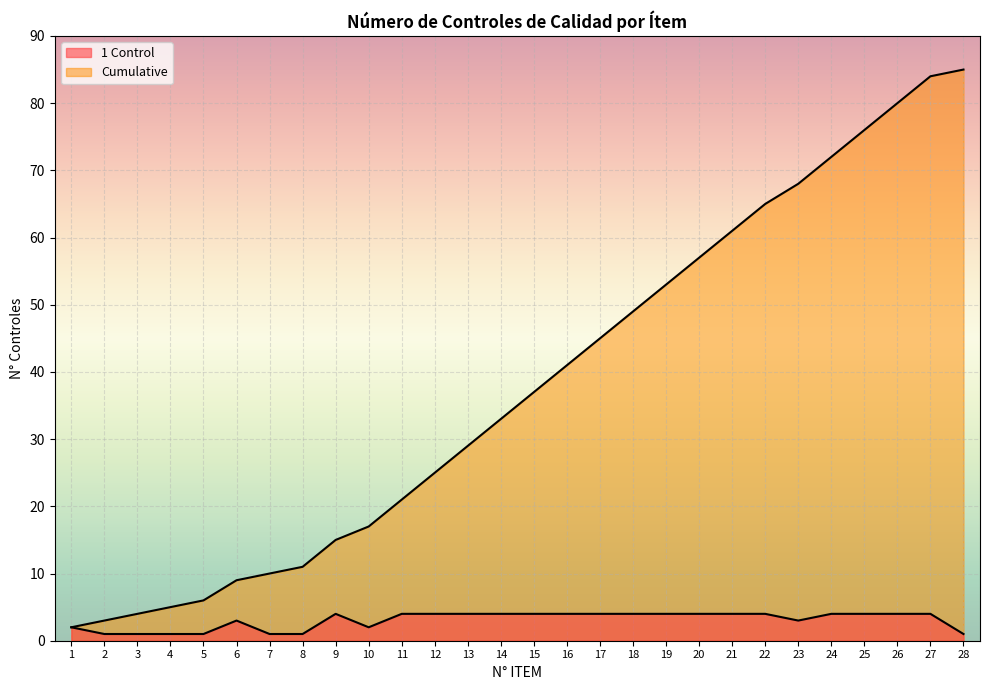

Which series has the largest total across all categories?

Cumulative